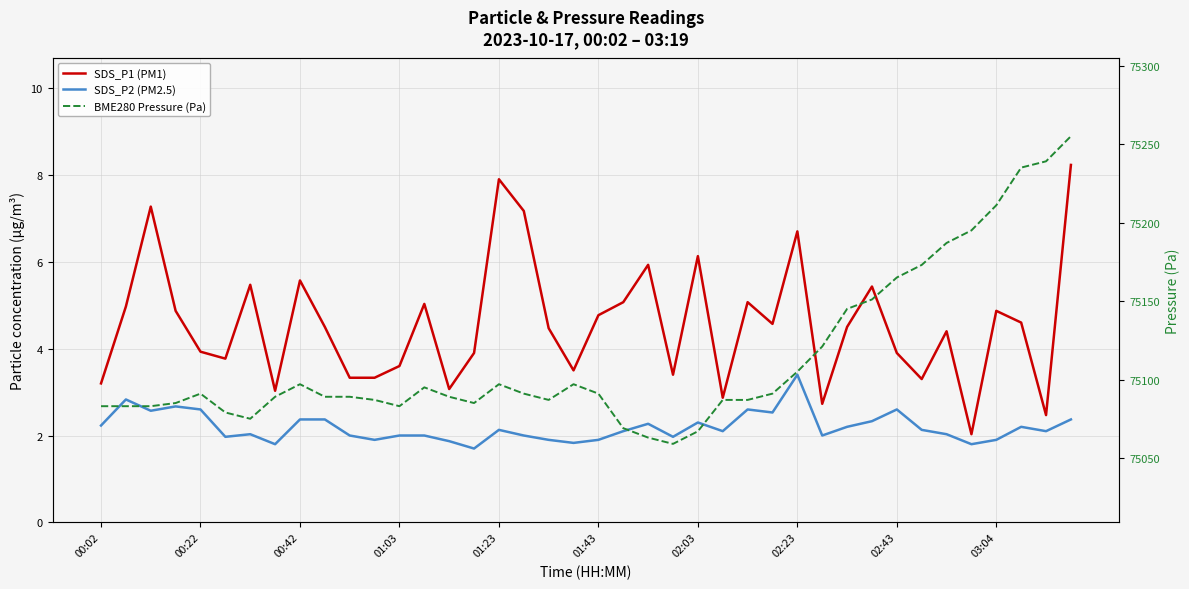

What is the label of the 4th point from the left?

01:03